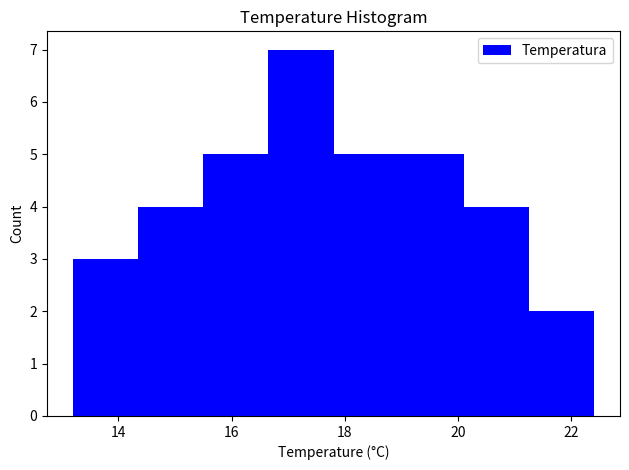

Reading left to right, list every bar in this chart as the range it spans on the x-axis followed by its height. Neither the bar edges nor the heights are printed on the chart, so give them approximately, as read against the axes.

13.20 to 14.35: 3
14.35 to 15.50: 4
15.50 to 16.65: 5
16.65 to 17.80: 7
17.80 to 18.95: 5
18.95 to 20.10: 5
20.10 to 21.25: 4
21.25 to 22.40: 2